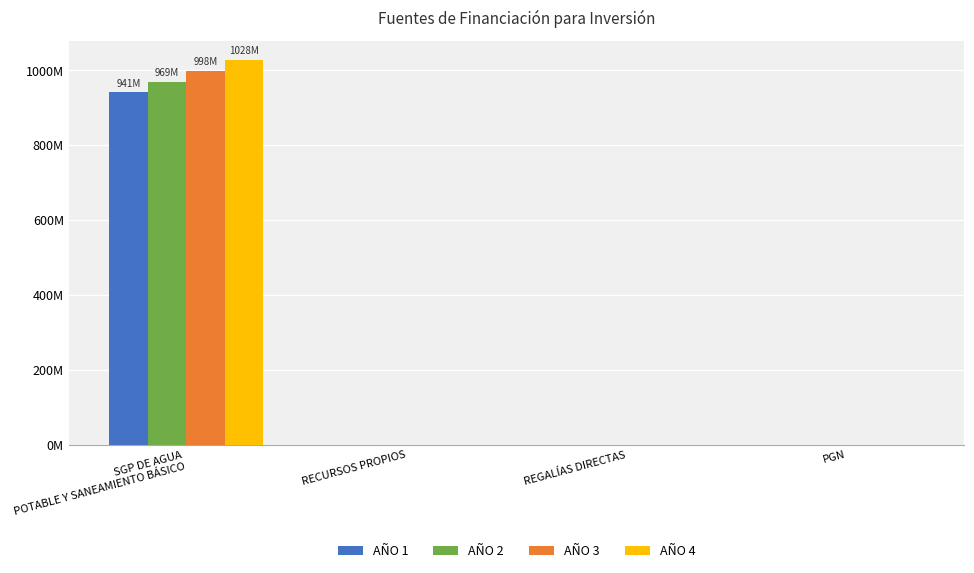

Rank the series by their average value, from highest to lowest.

AÑO 4, AÑO 3, AÑO 2, AÑO 1